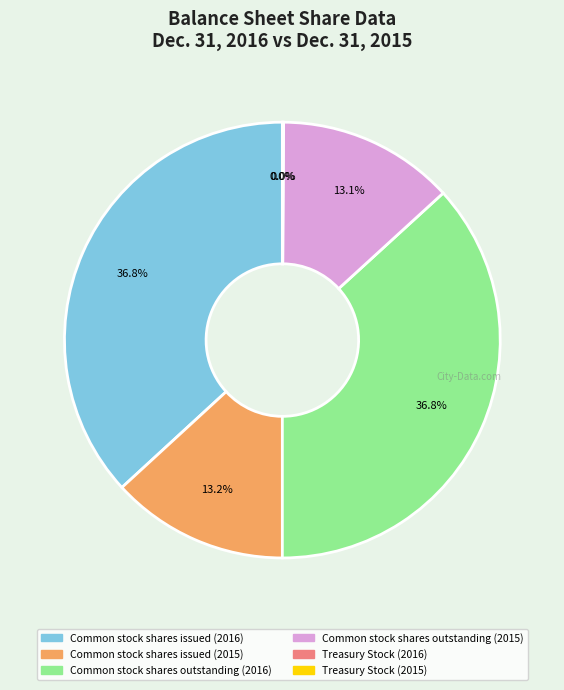

To the nearest percent, what is the difference between the largest and smallest slice percentages?

37%